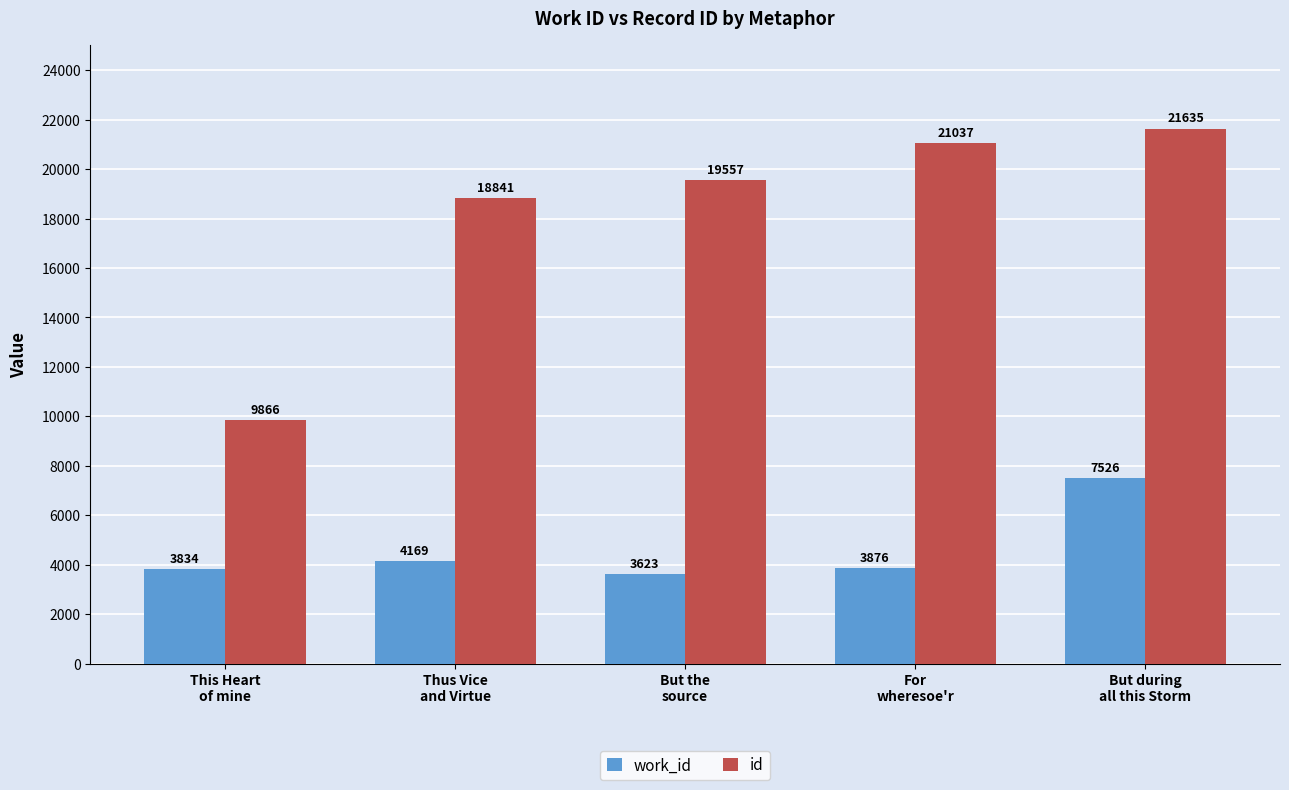

Which series has the widest spread of values?

id